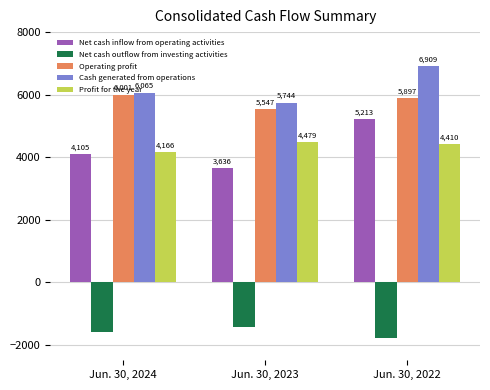

At which category does the chart reach its minimum across all series?

Jun. 30, 2022